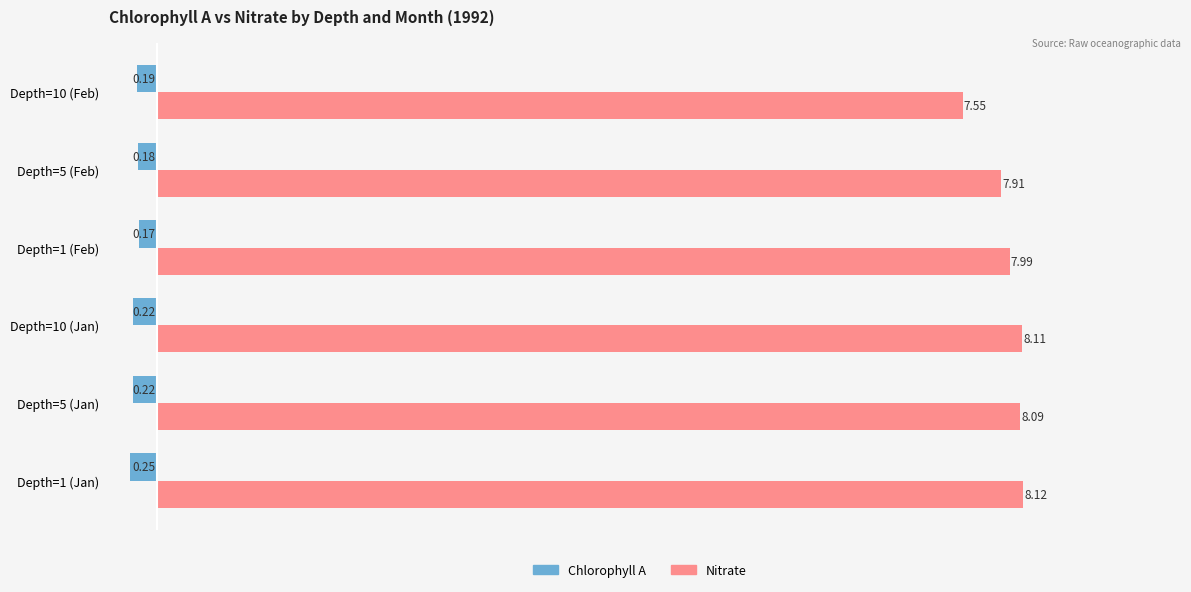

At which category is the sum across all series the highest?

Depth=10 (Jan)